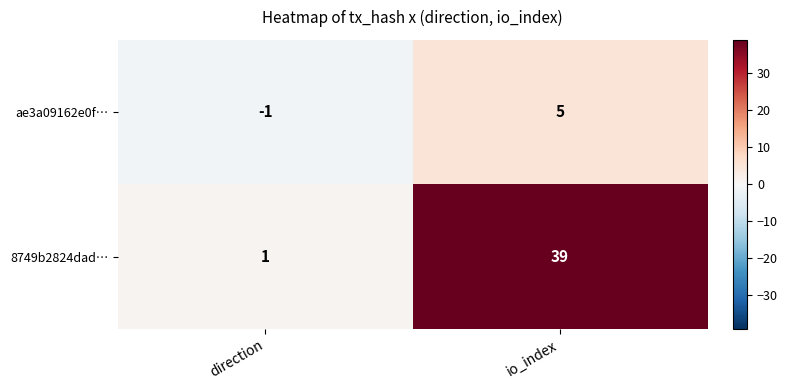

At which category is the sum across all series the highest?

io_index